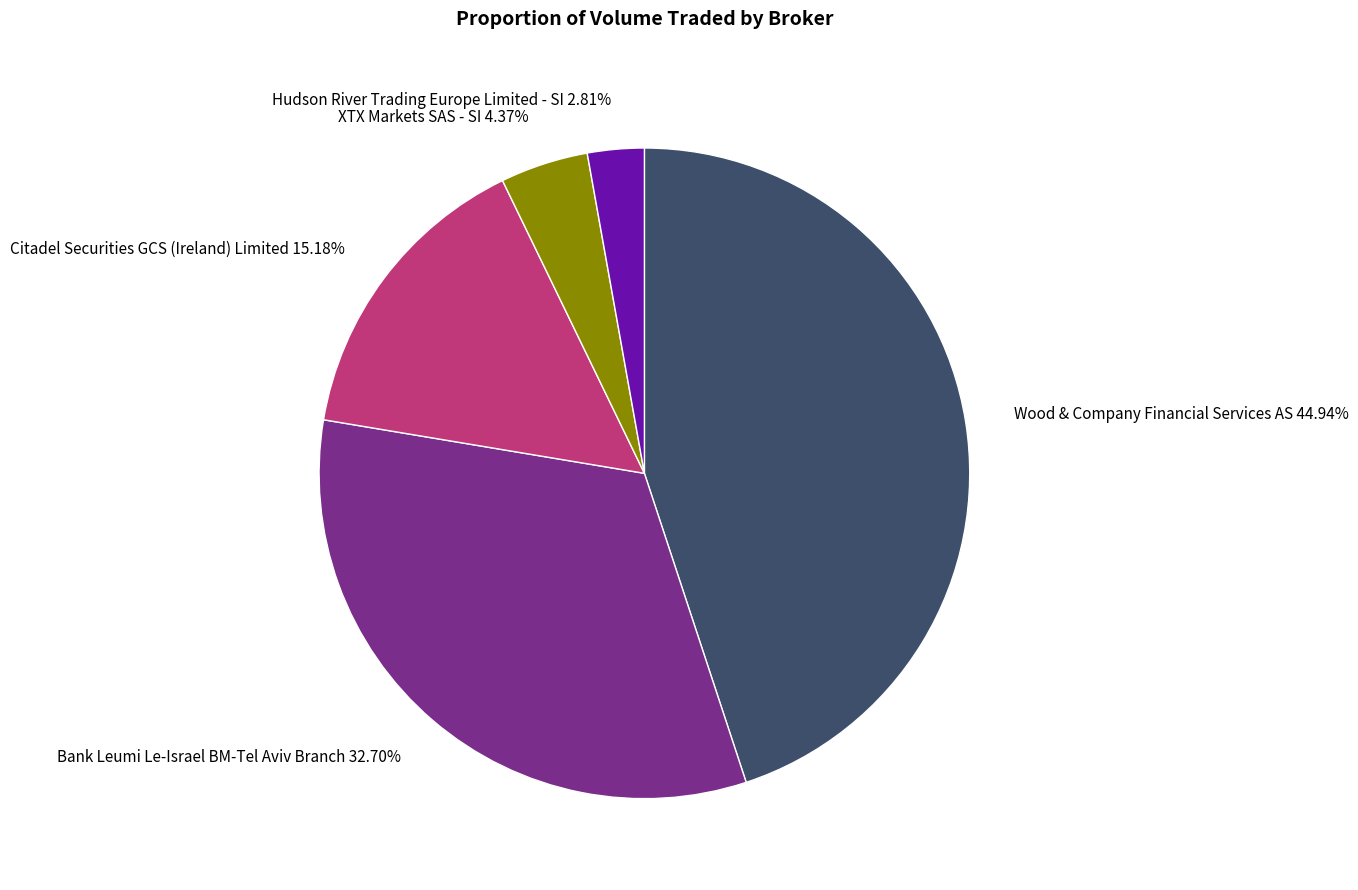

How many slices are in this pie chart?

5